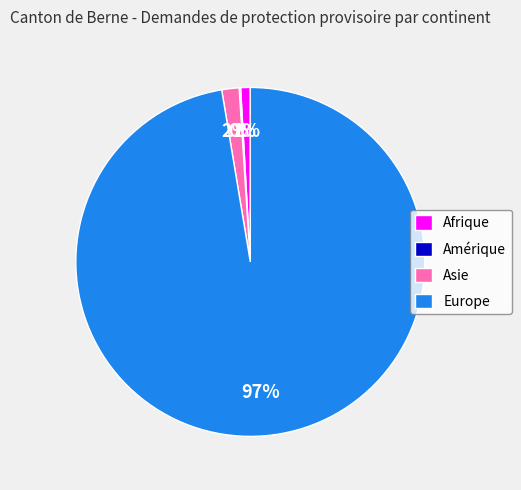

What is the majority slice?

Europe